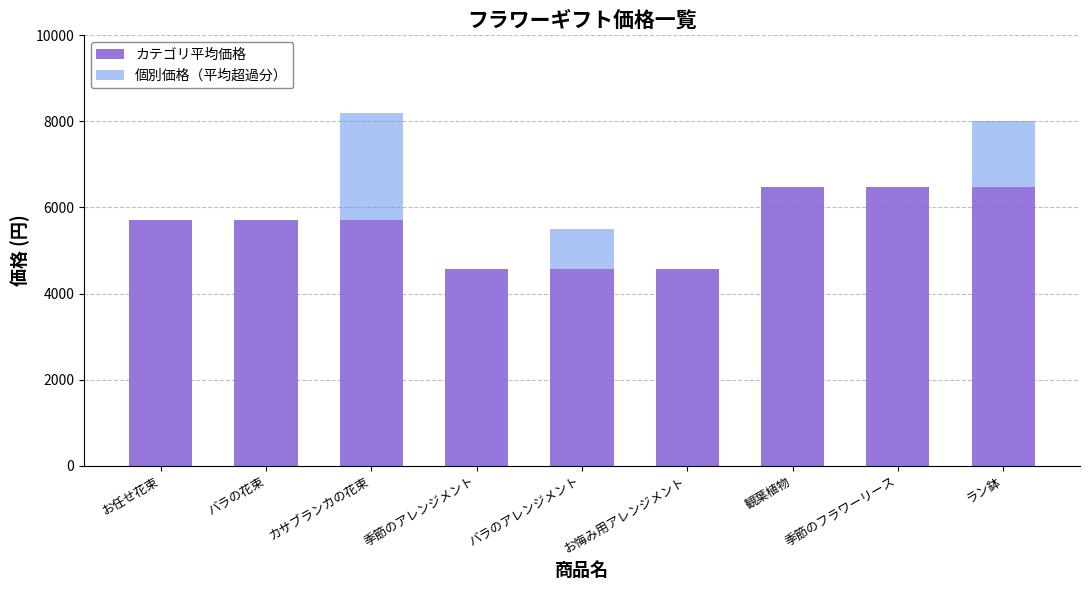

Count the number of categories in the chart.

9